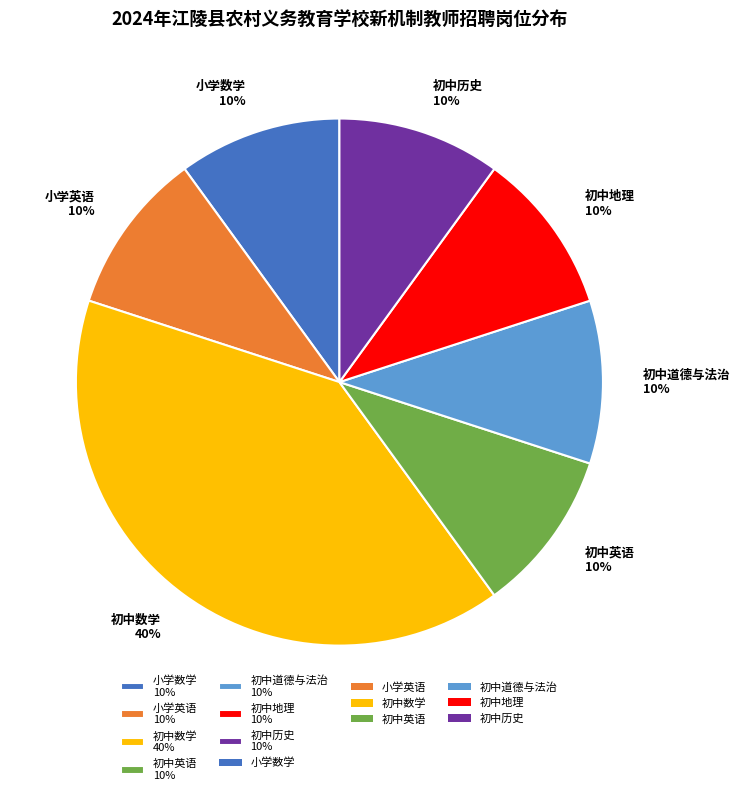

What is the ratio of the value at 初中英语 10% to the value at 小学数学 10%?

1.0